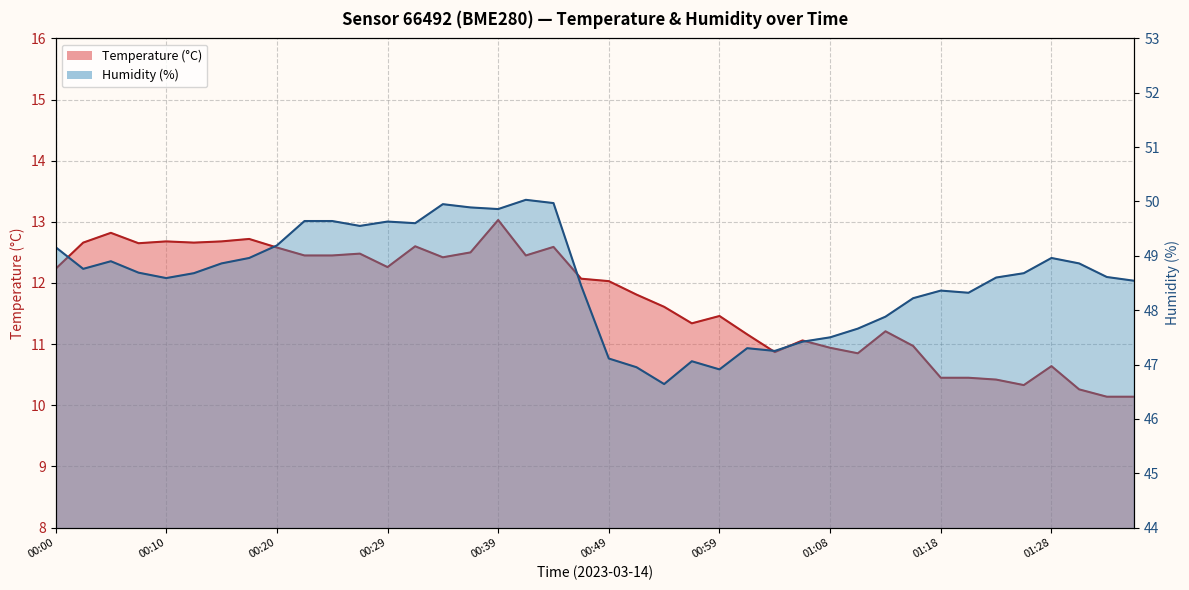

Rank the series by their average value, from highest to lowest.

Humidity, Temperature